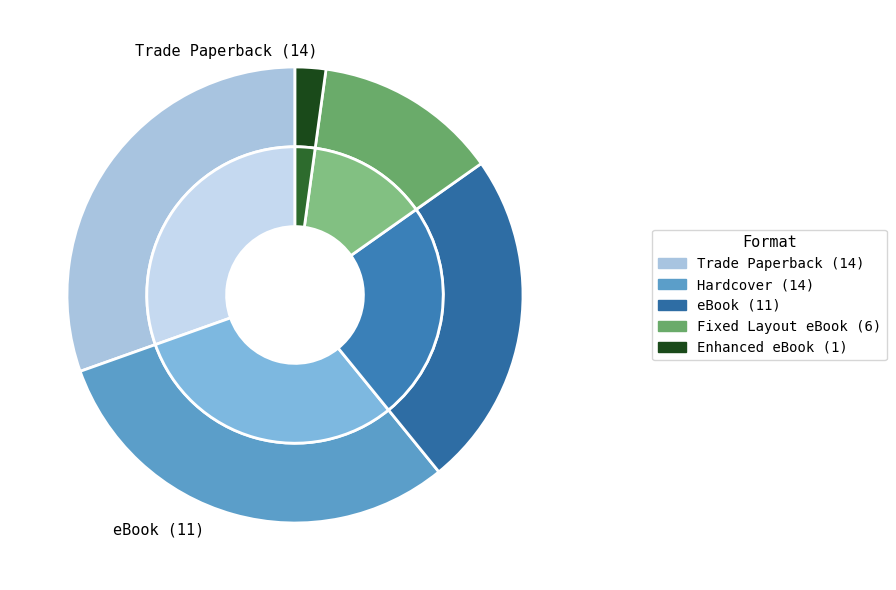

What is the change in value from Trade Paperback to Enhanced eBook?

-13